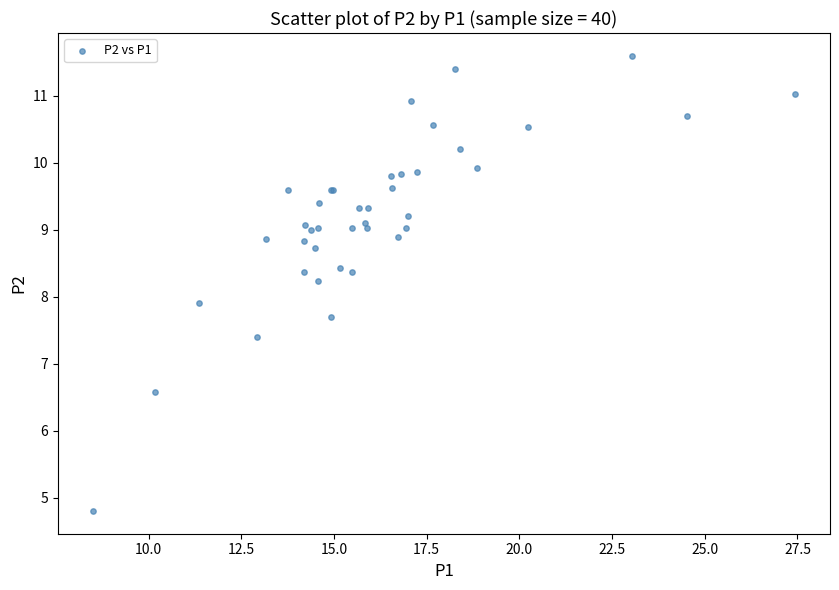

What Y value in the scatter plot is closest to 8?

7.9